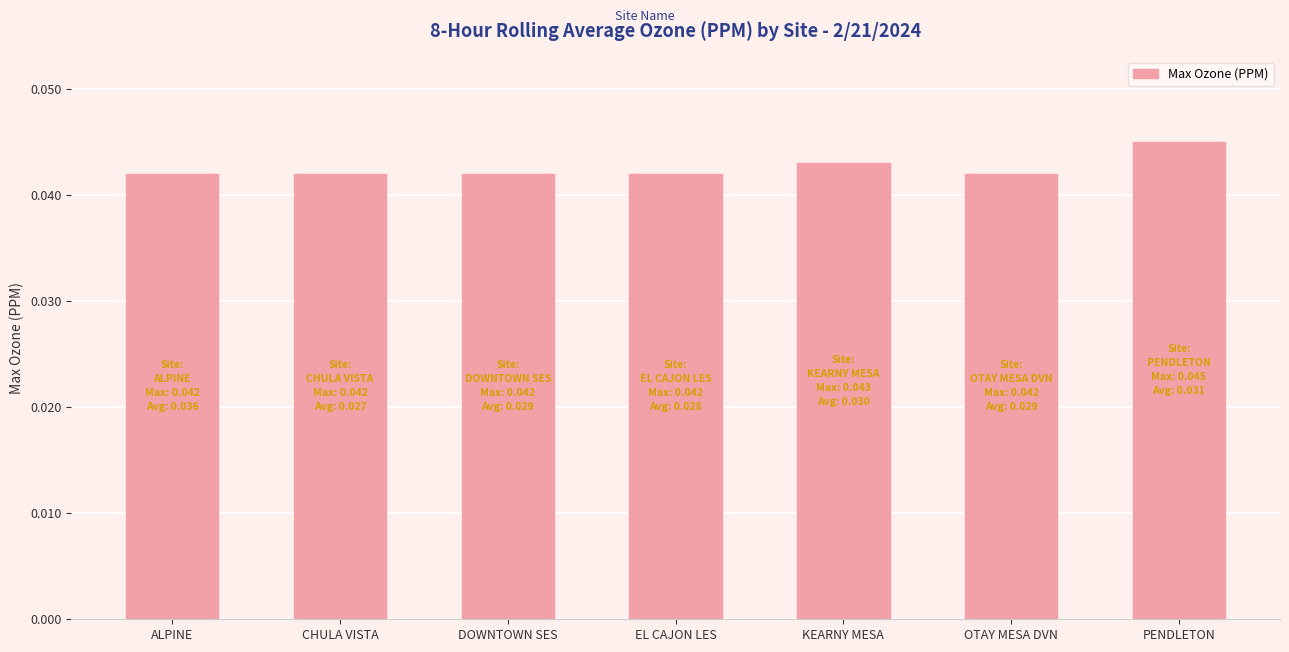

How many bars are there in total?

7